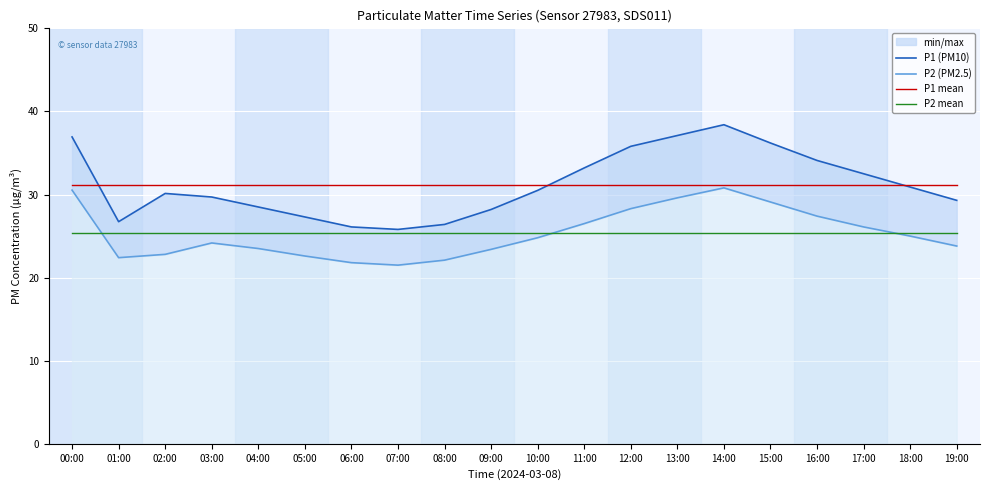

After their last crossing, which series has the higher values: P1 (PM10) or P1 mean?

P1 mean